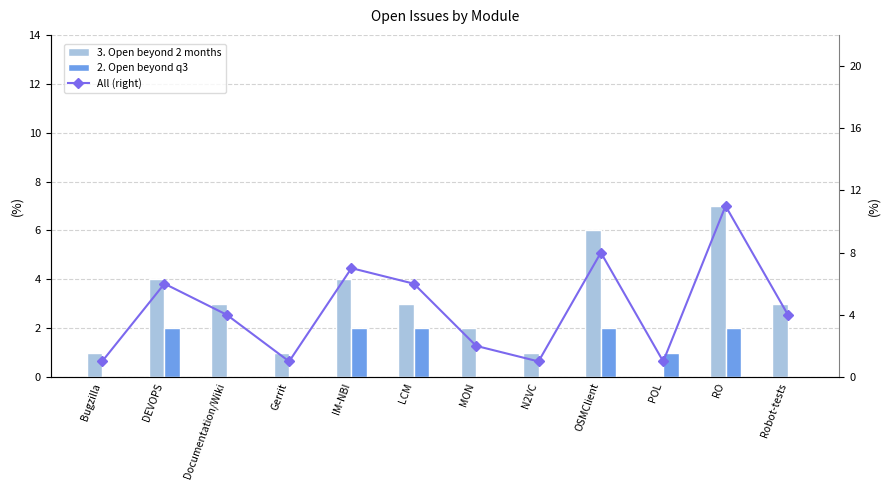

Which series has the widest spread of values?

All